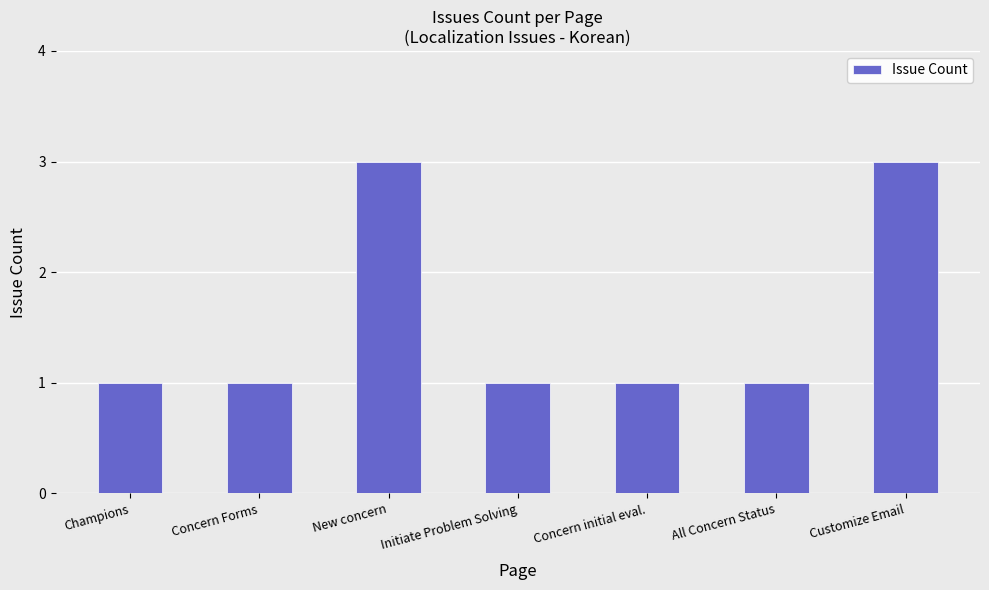

Count the number of data series in this chart.

1